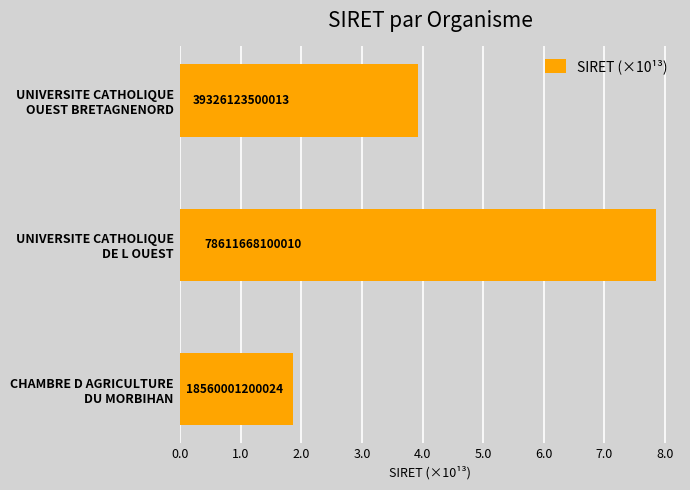

What is the difference between the maximum and minimum values?

6.0